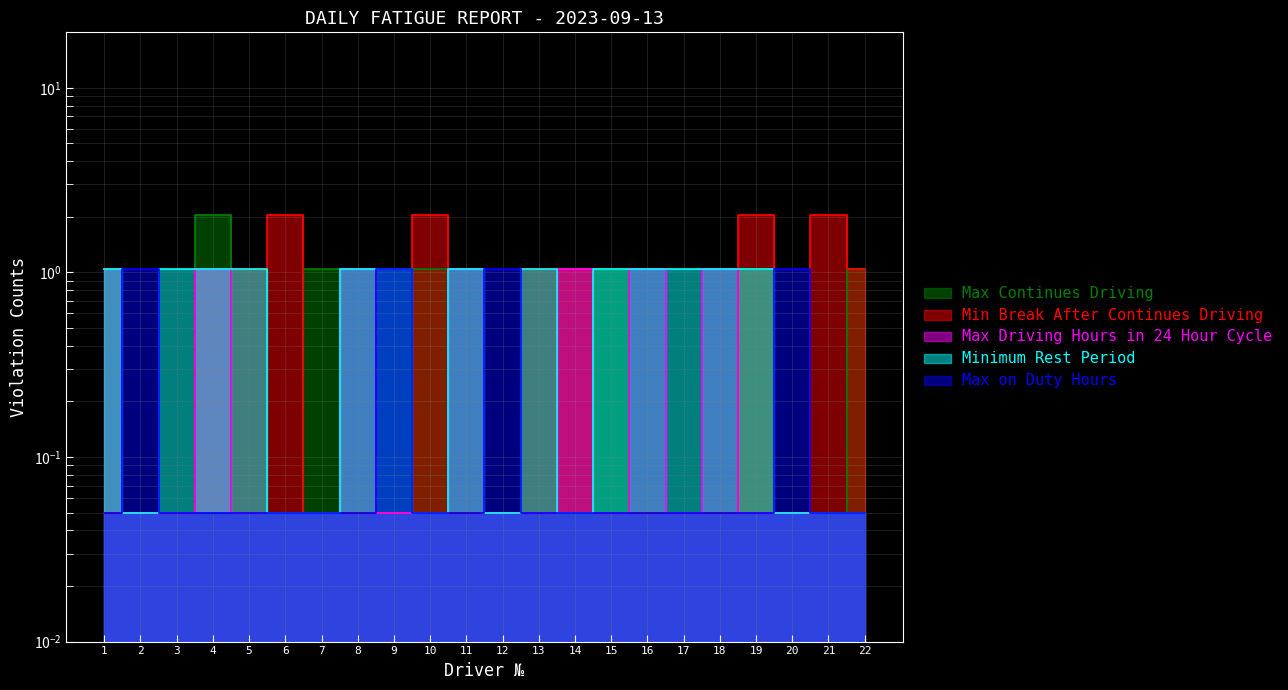

Is the value of Max on Duty Hours at 5 greater than the value of Max Driving Hours in 24 Hour Cycle at 20?

No